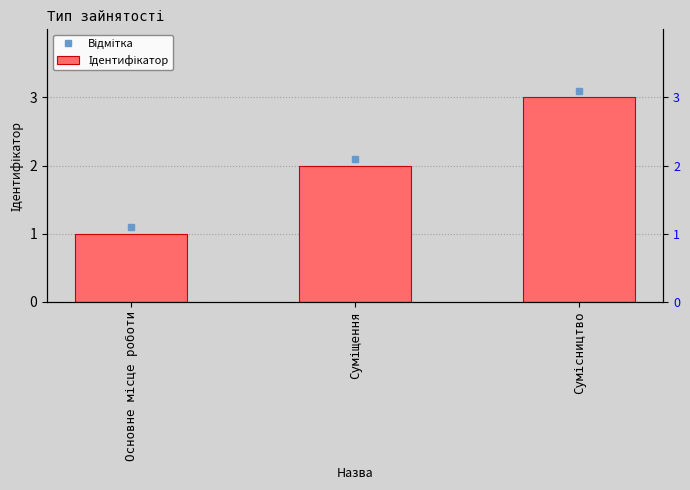

Rank the categories by value from lowest to highest.

Основне місце роботи, Суміщення, Сумісництво